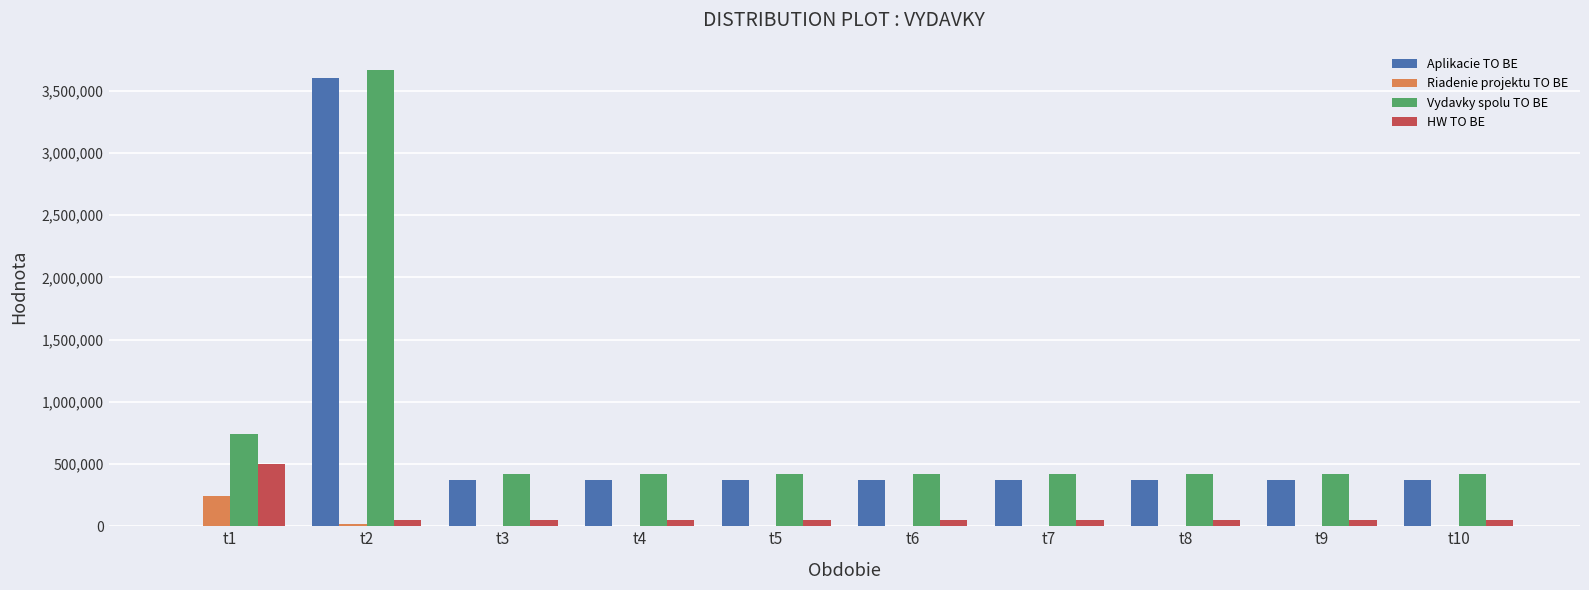

How many groups of bars are there?

10